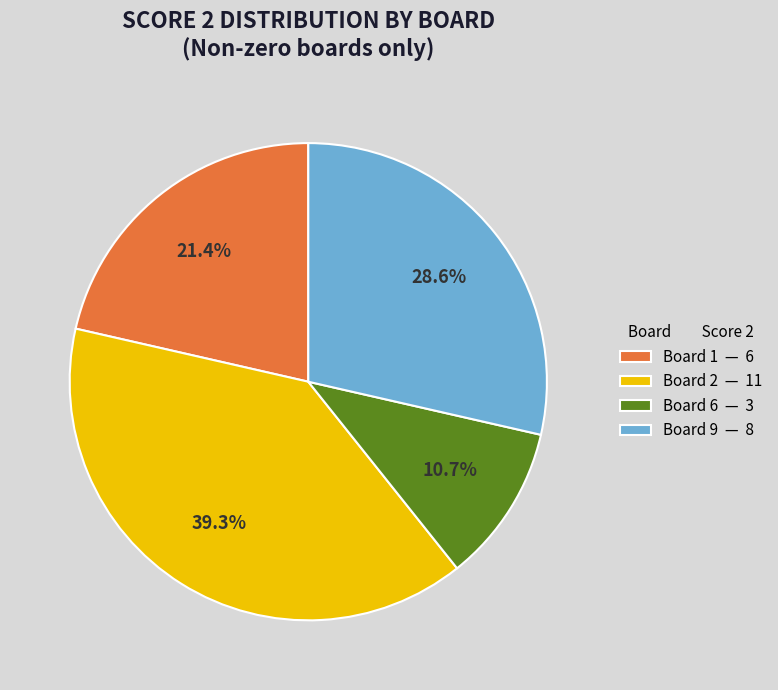

Which slice is the smallest?

Board 6 — 3